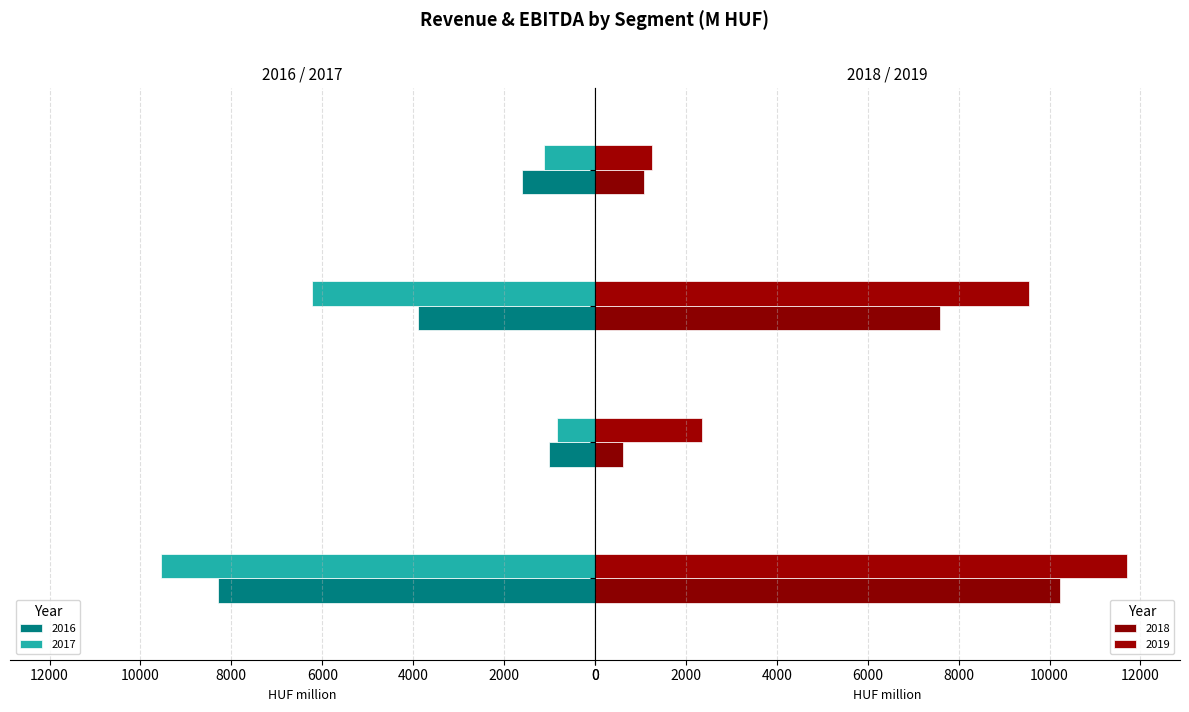

At which category does the chart reach its minimum across all series?

Energy production (feed-in tariff)